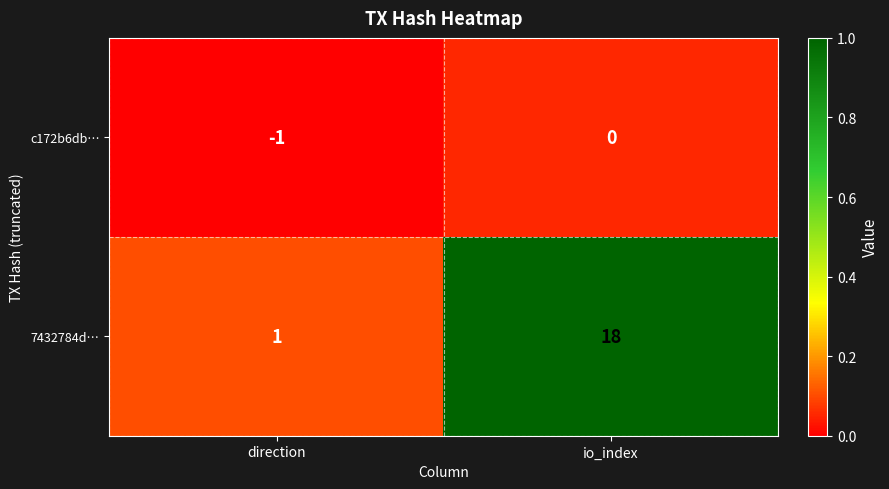

What is the difference between the 7432784d… values at io_index and direction?

17